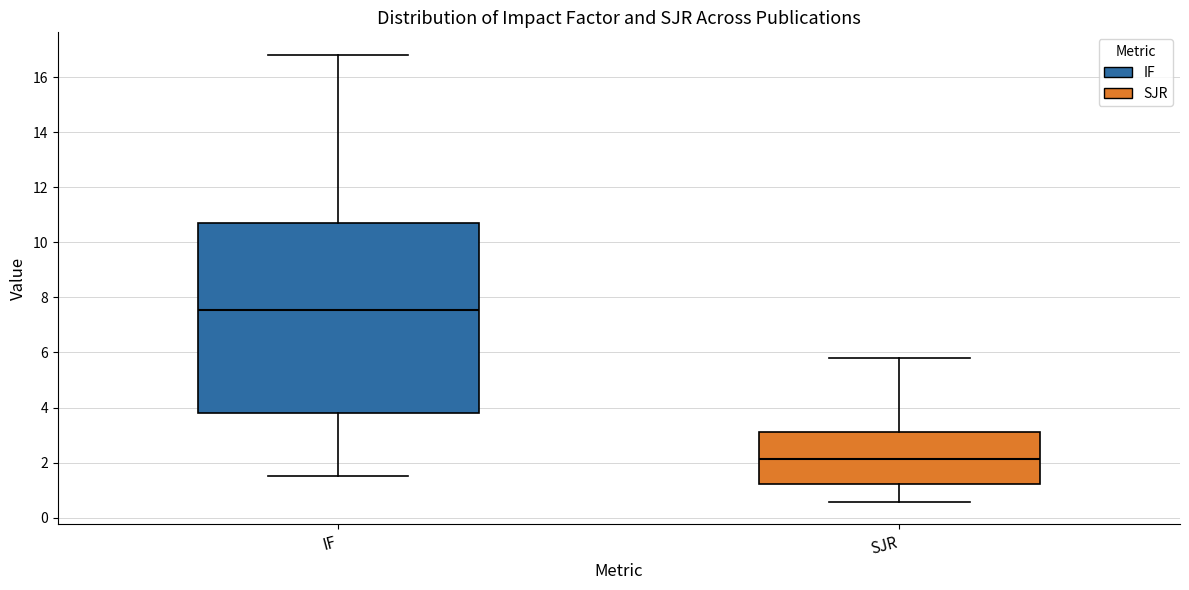

Where is the upper edge of the box for SJR on the y-axis? The values are not printed on the chart, so give them approximately, as read against the axis.

3.2